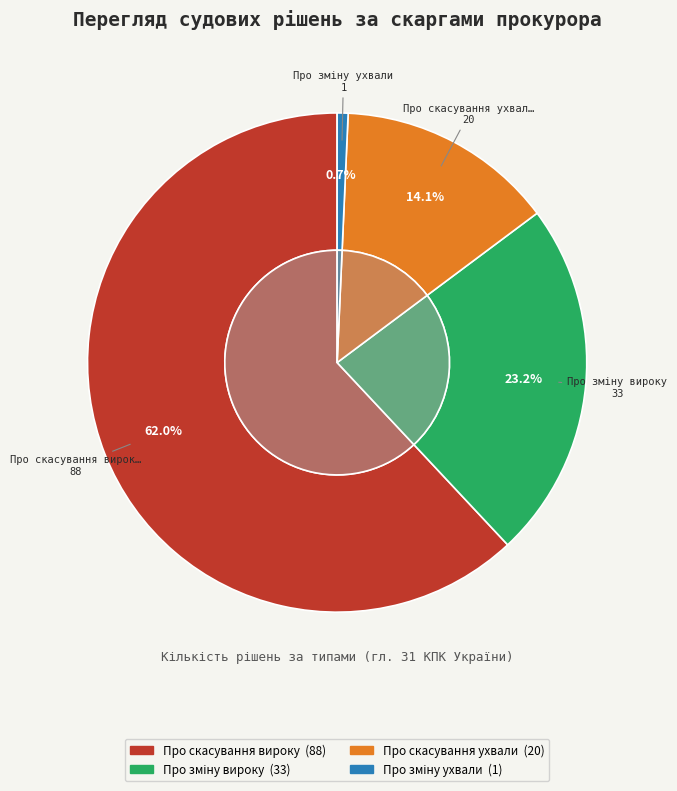

Does Про скасування вироку represent more than half of the total?

Yes